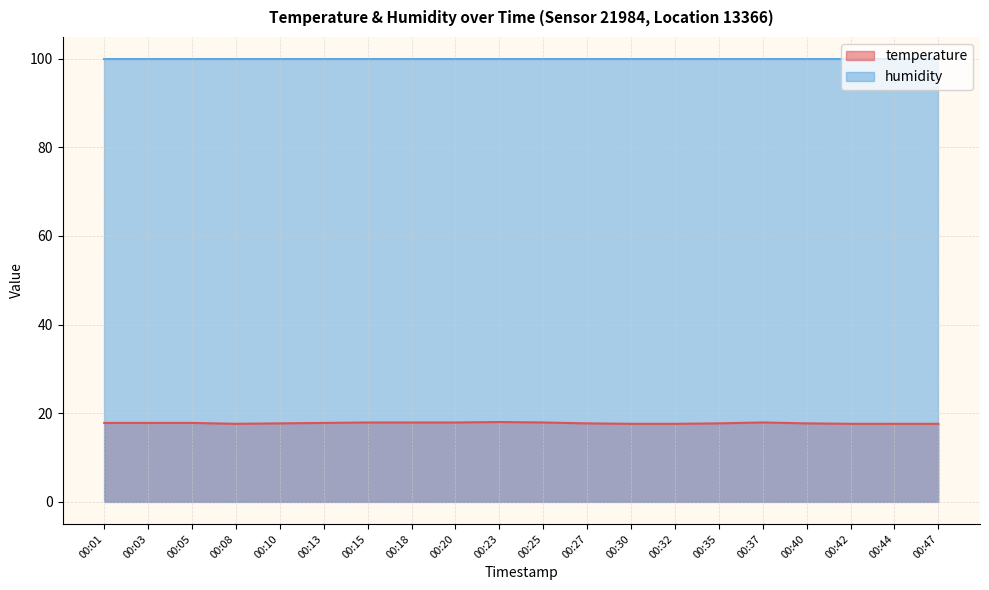

How many data points does each series have?

20